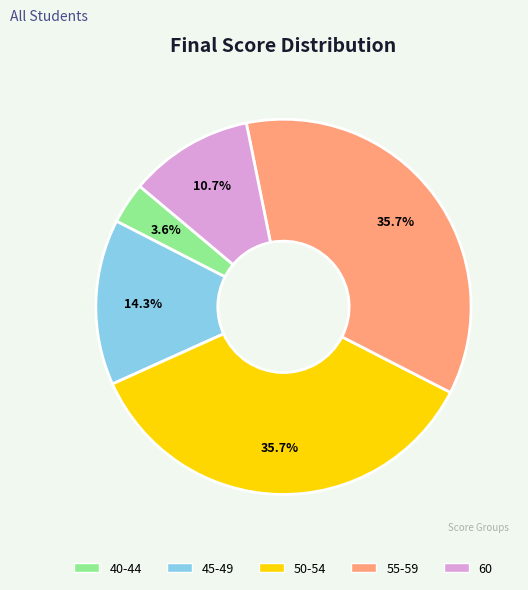

What portion of the pie excludes 60?

89.3%